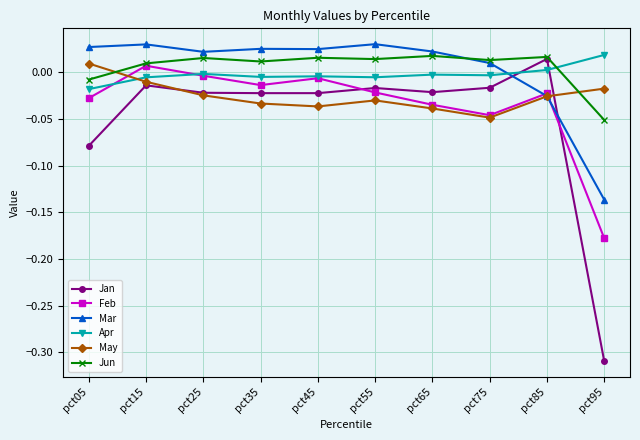

Where is the first local maximum for May?

pct55